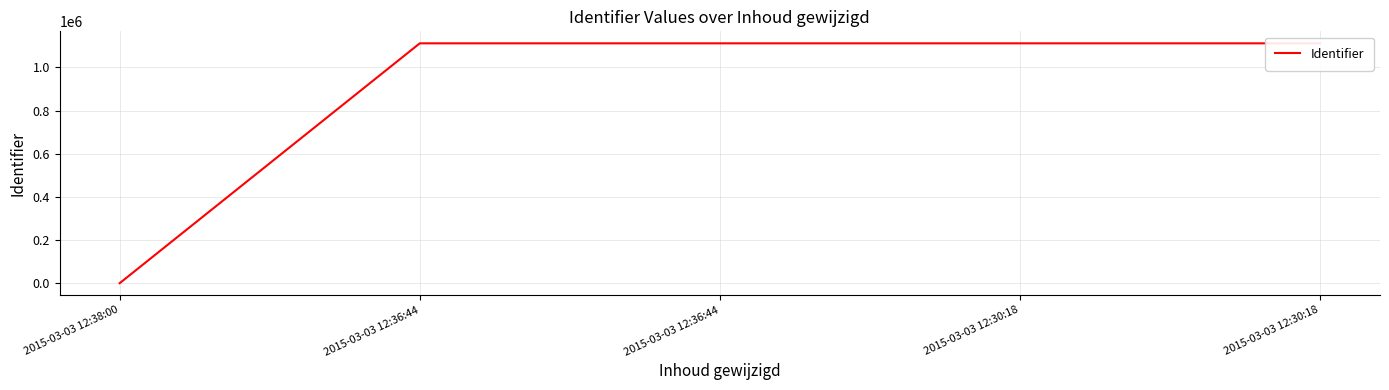

How many points are lower than both their immediate neighbors (excluding endpoints)?

1